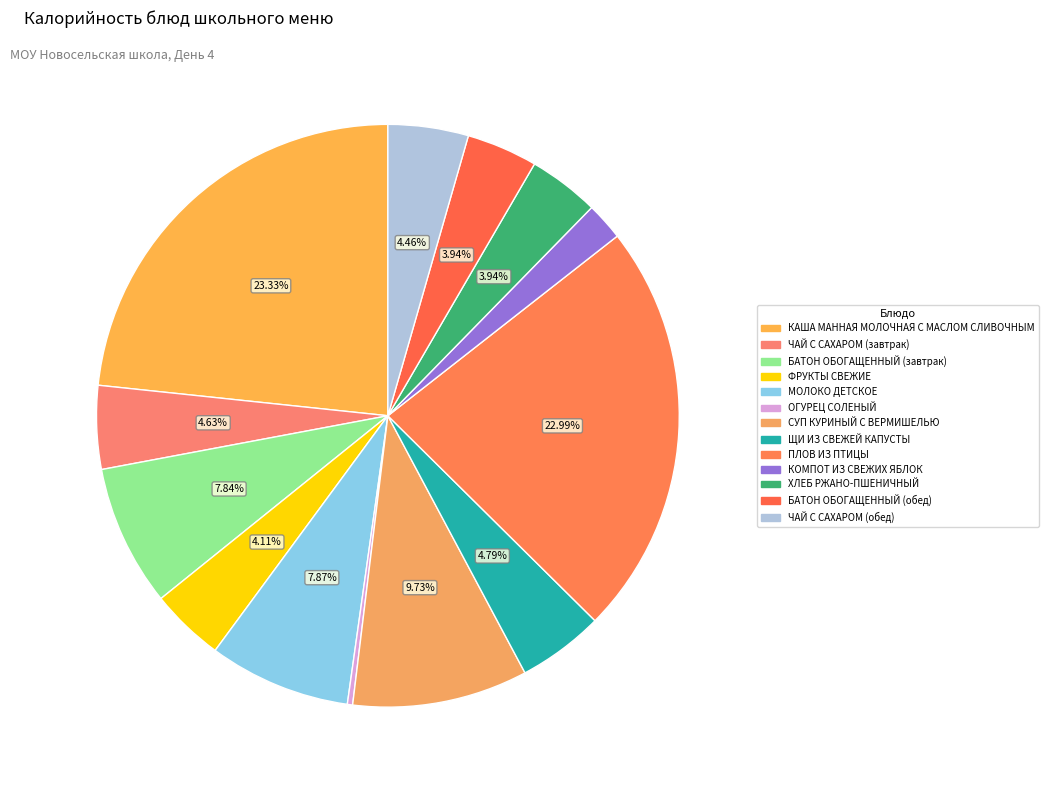

How many segments does this pie chart have?

13